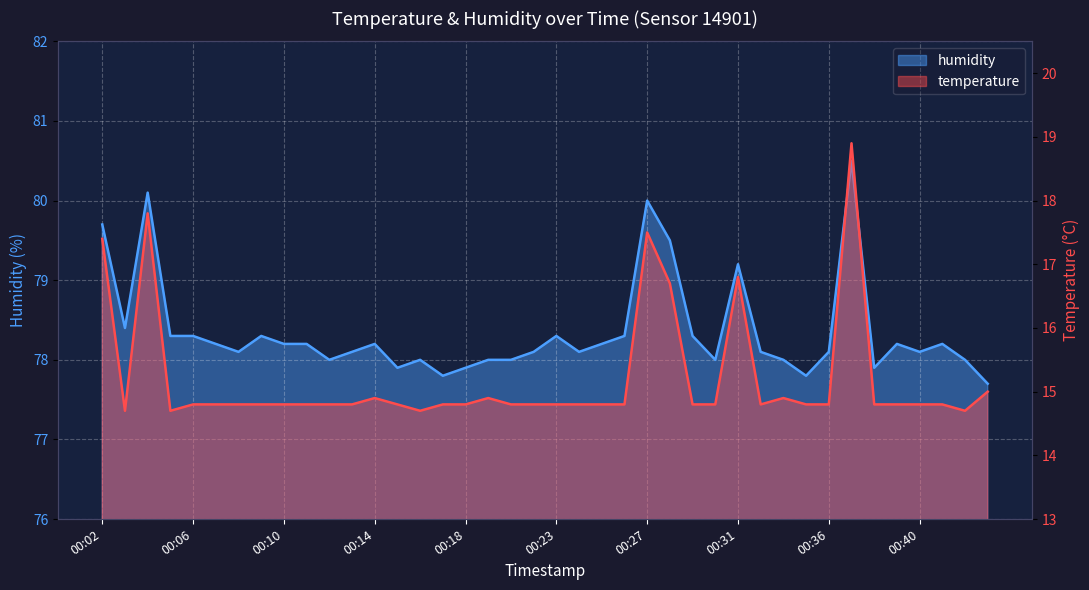

Is the value of temperature at 00:21 greater than the value of humidity at 00:28?

No